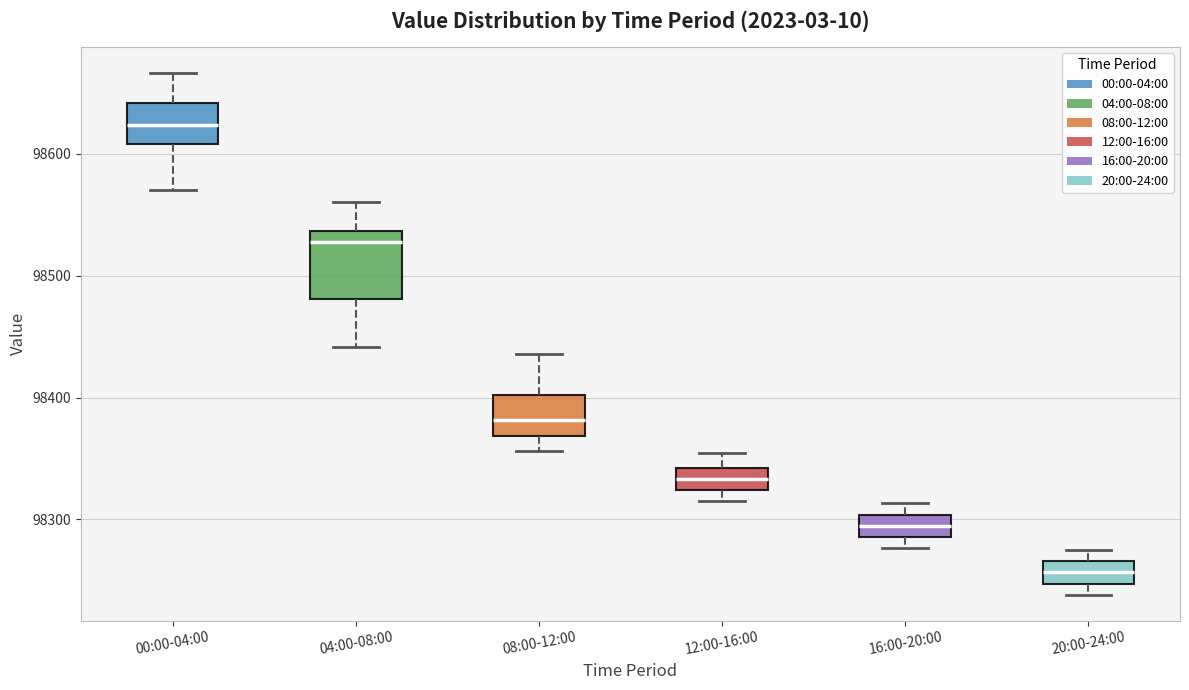

Reading left to right, transcribe this box plot: for each box, give where its median line is, the range the box spans, and where its two whiskers end, as read against the y-axis. The values are not printed on the chart, so give them approximately, as read against the axis.

00:00-04:00: median 98620, box 98610 to 98640, whiskers 98570 to 98670
04:00-08:00: median 98530, box 98480 to 98540, whiskers 98440 to 98560
08:00-12:00: median 98380, box 98370 to 98400, whiskers 98360 to 98440
12:00-16:00: median 98330, box 98320 to 98340, whiskers 98310 to 98350
16:00-20:00: median 98290 (inside the box), box 98290 to 98300, whiskers 98280 to 98310
20:00-24:00: median 98260, box 98250 to 98270, whiskers 98240 to 98270 (just above the box's upper edge)